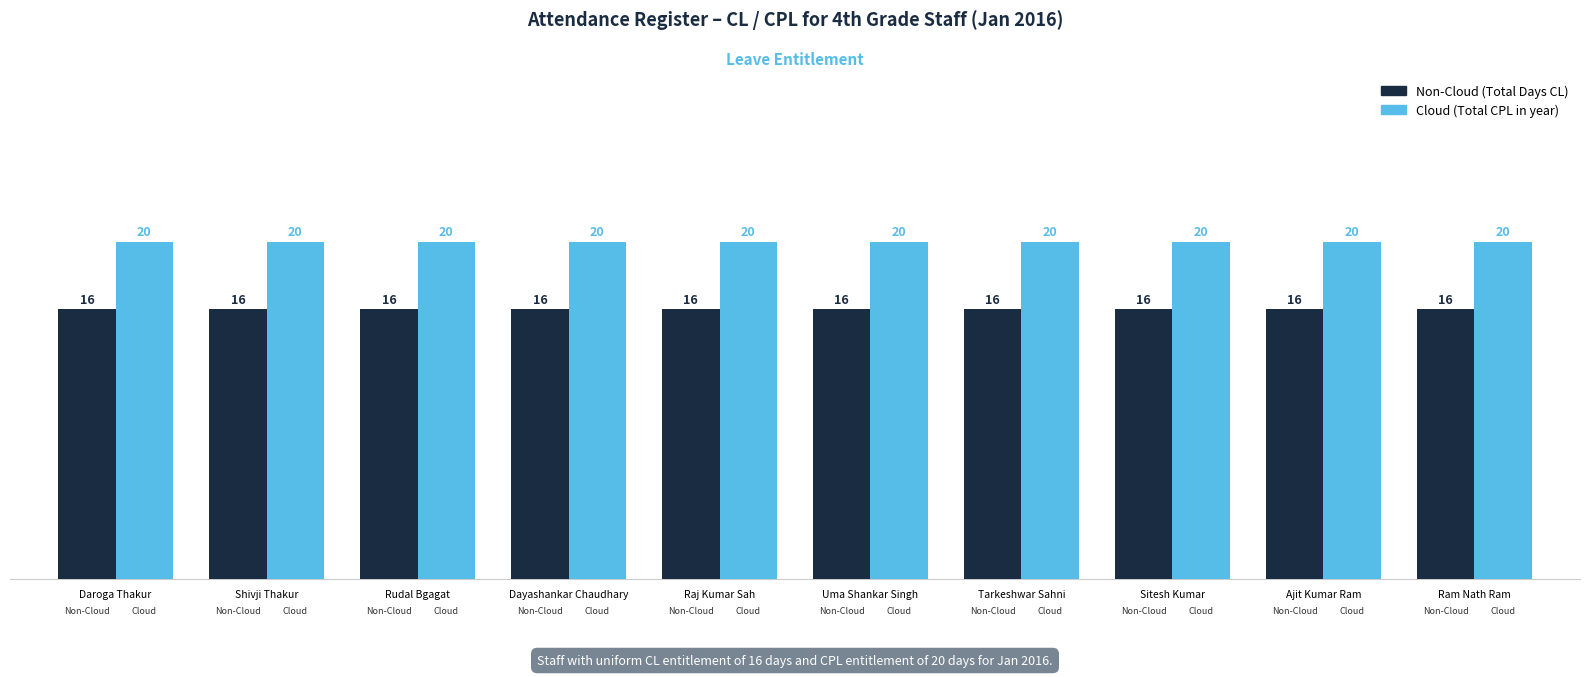

What is the highest value of the Non-Cloud (Total Days CL) series?

16